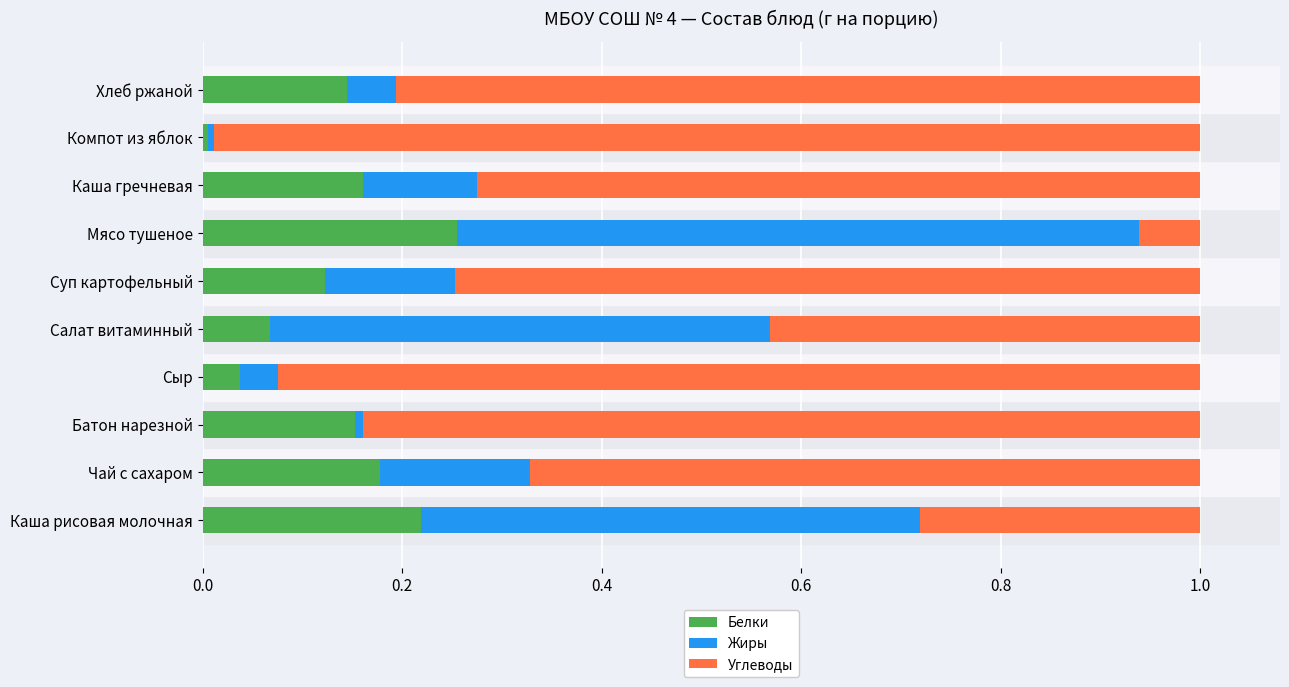

Which category has the lowest value in the Белки series?

Компот из яблок